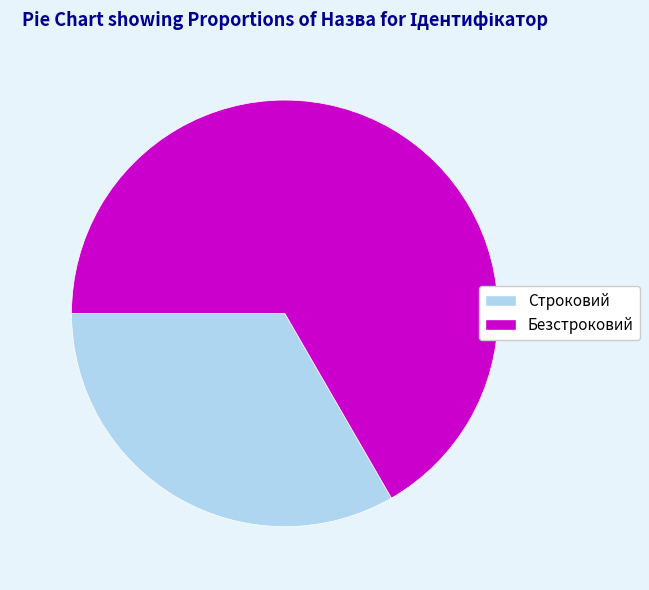

Which has a higher value, Строковий or Безстроковий?

Безстроковий